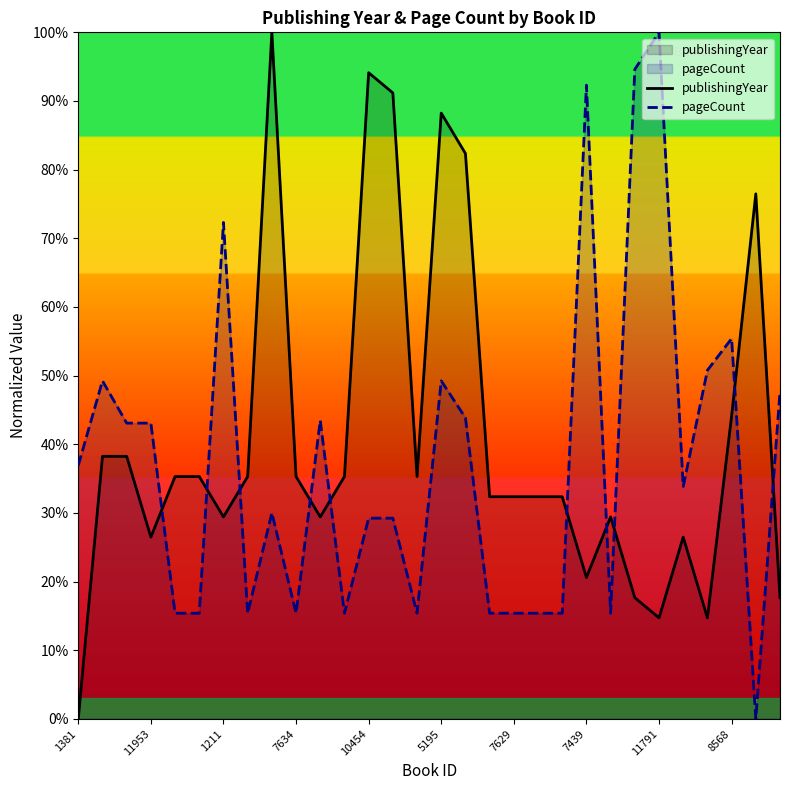

What is the total value across all series at 5195?

137.5